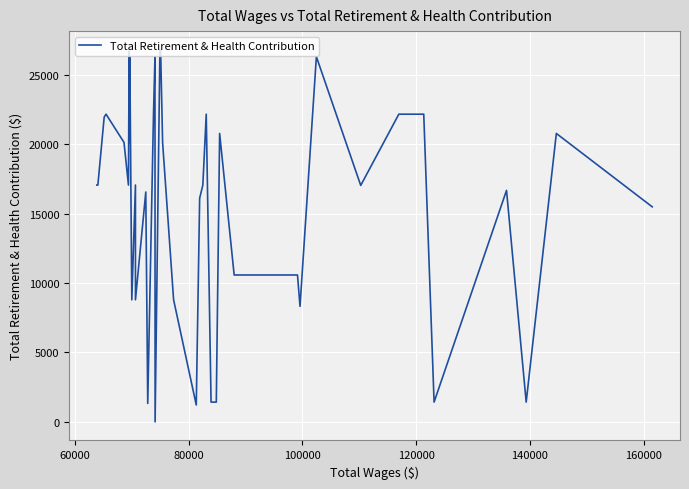

What is the maximum value shown in the chart?

26793